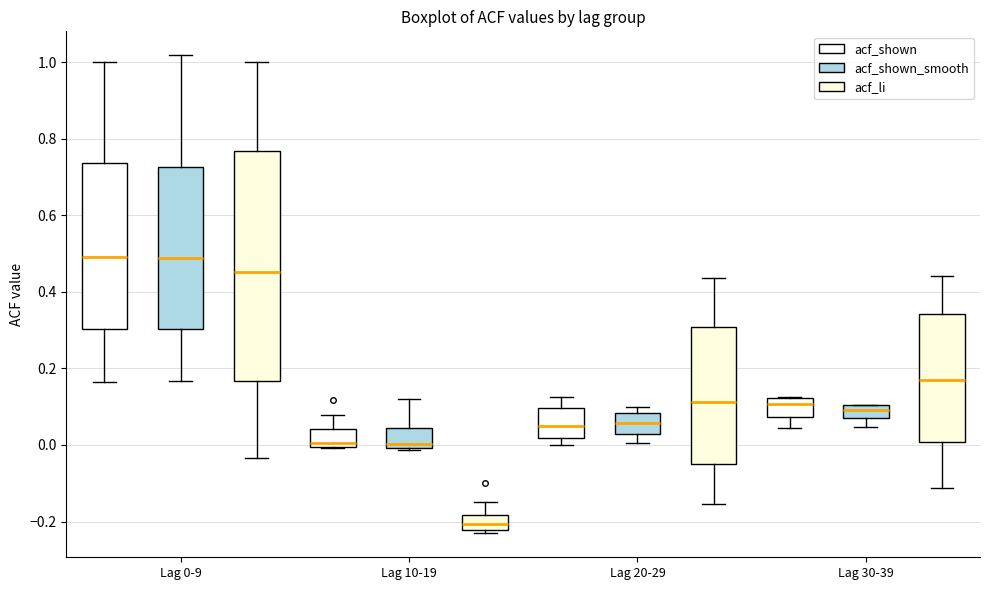

Where does the lower whisker of the box for Lag 30-39 (acf_shown) end on the y-axis? The values are not printed on the chart, so give them approximately, as read against the axis.

0.04